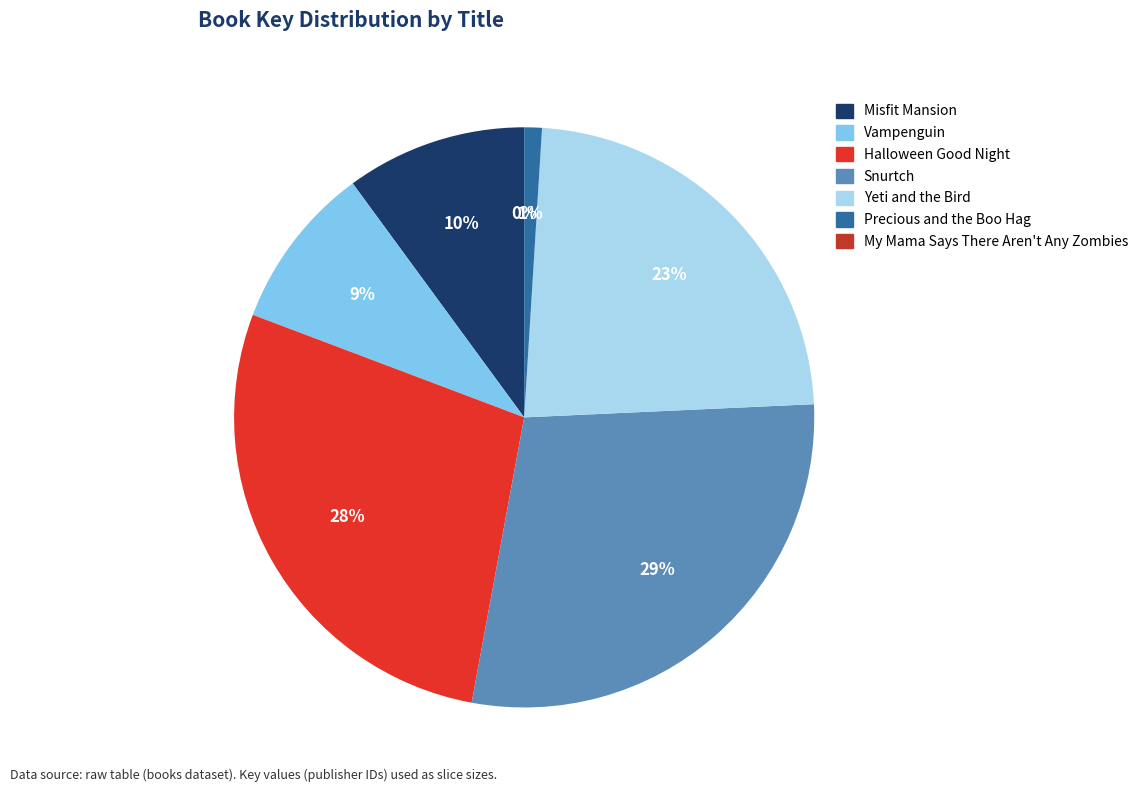

What percentage do Vampenguin and My Mama Says There Aren't Any Zombies together represent?

9.2%